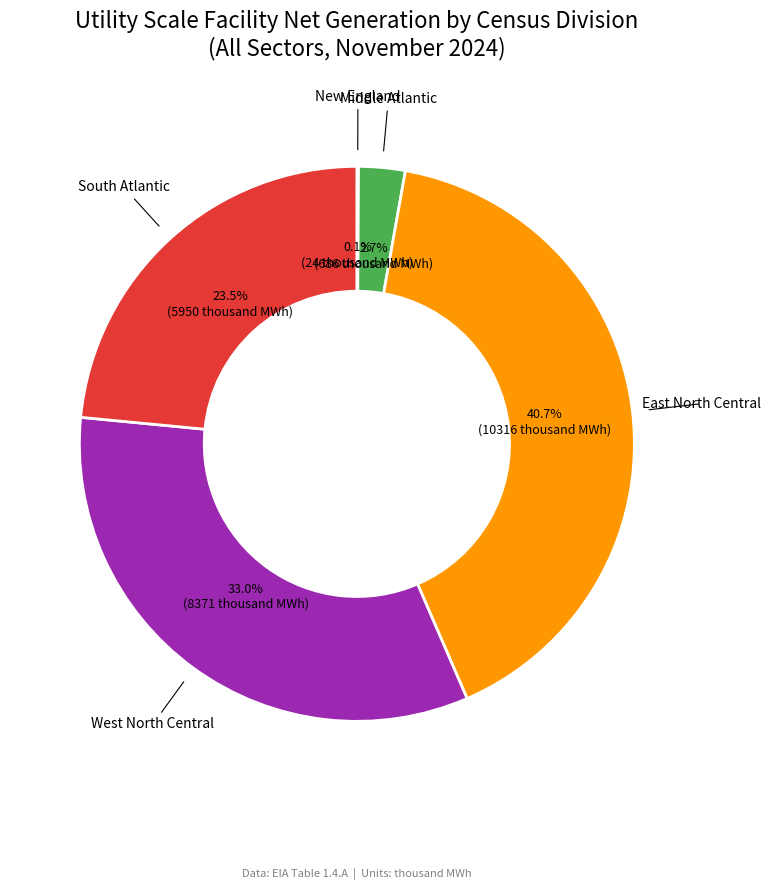

Does any single category account for the majority?

No